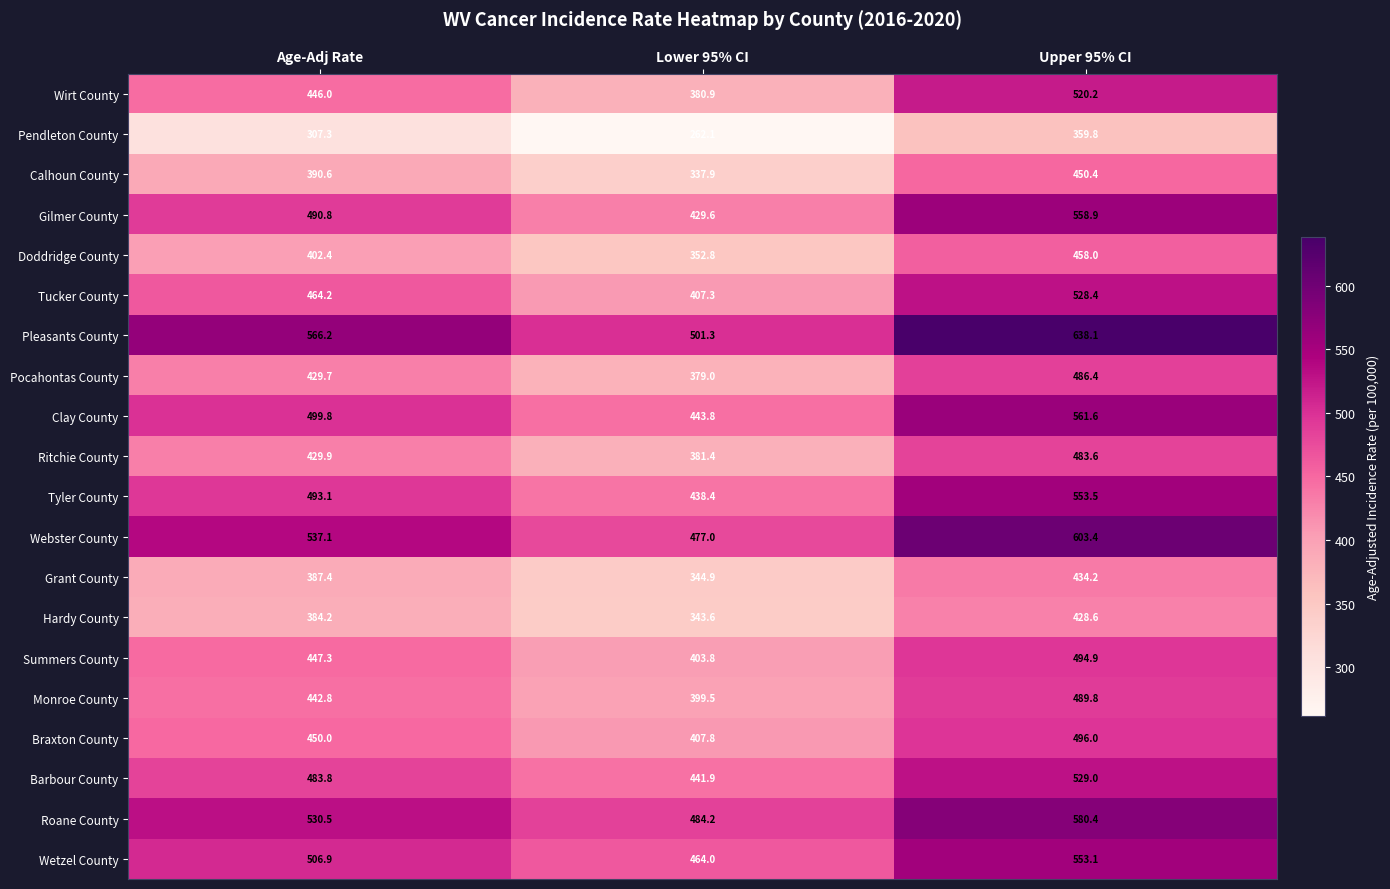

Where is Grant County nearest to the value 389?

Age-Adj Rate